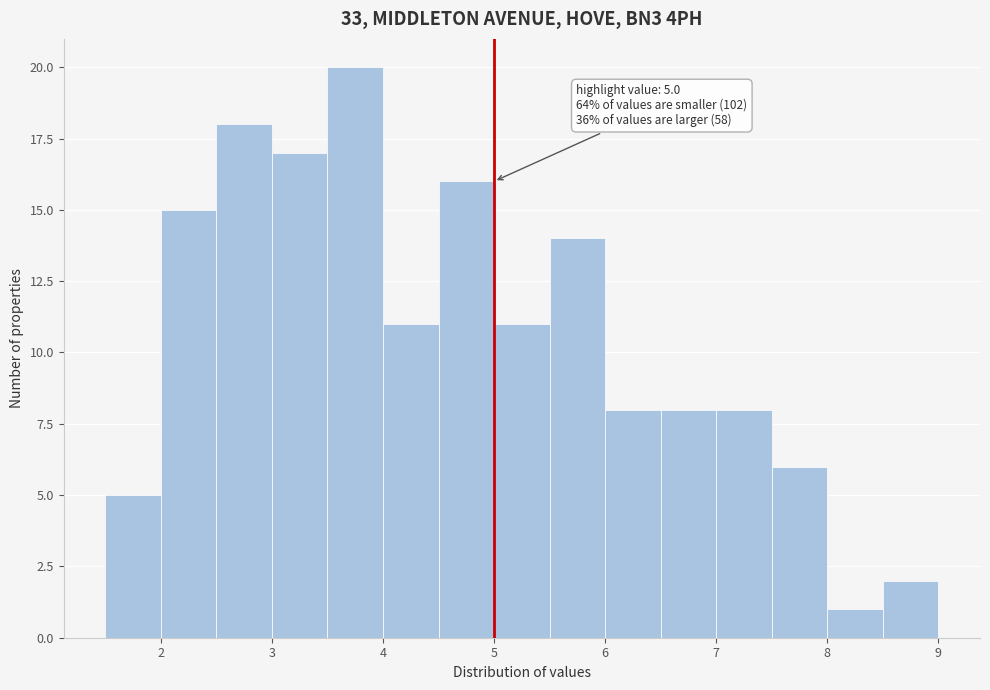

Over which range of the x-axis is the bar tallest?

3.5 to 4.0